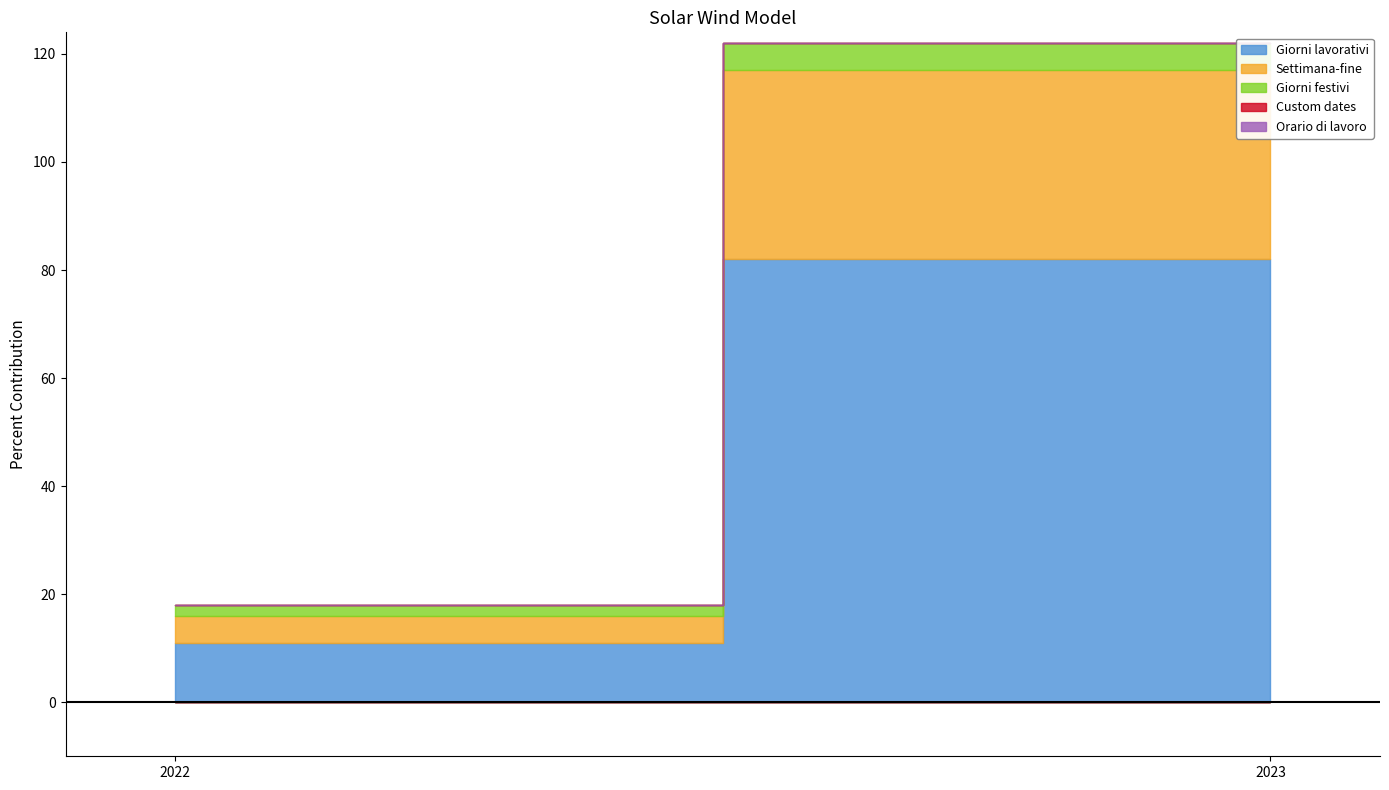

Where is Custom dates nearest to the value 0?

2022